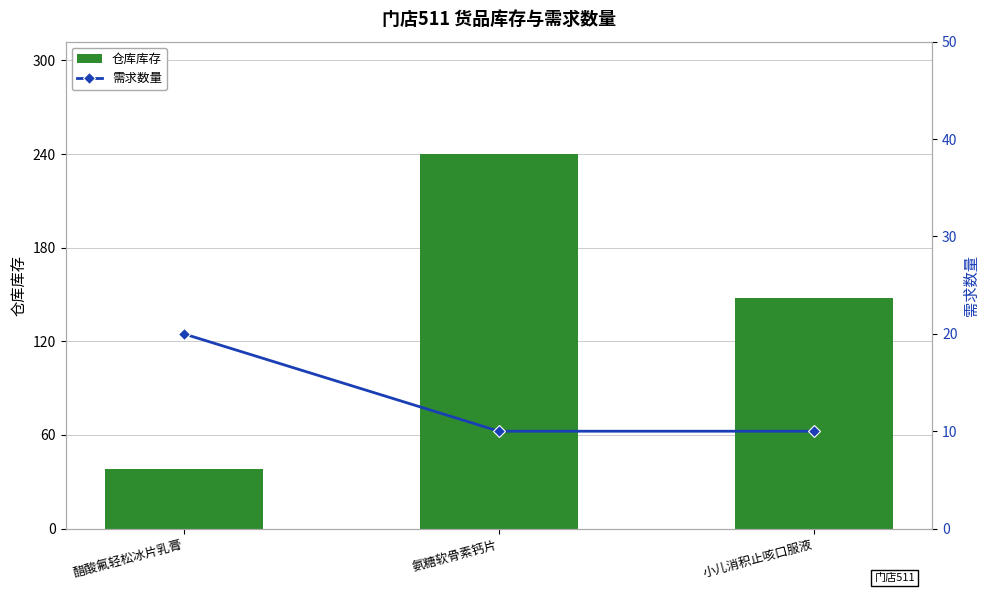

What are all the series names shown in the legend?

仓库库存, 需求数量